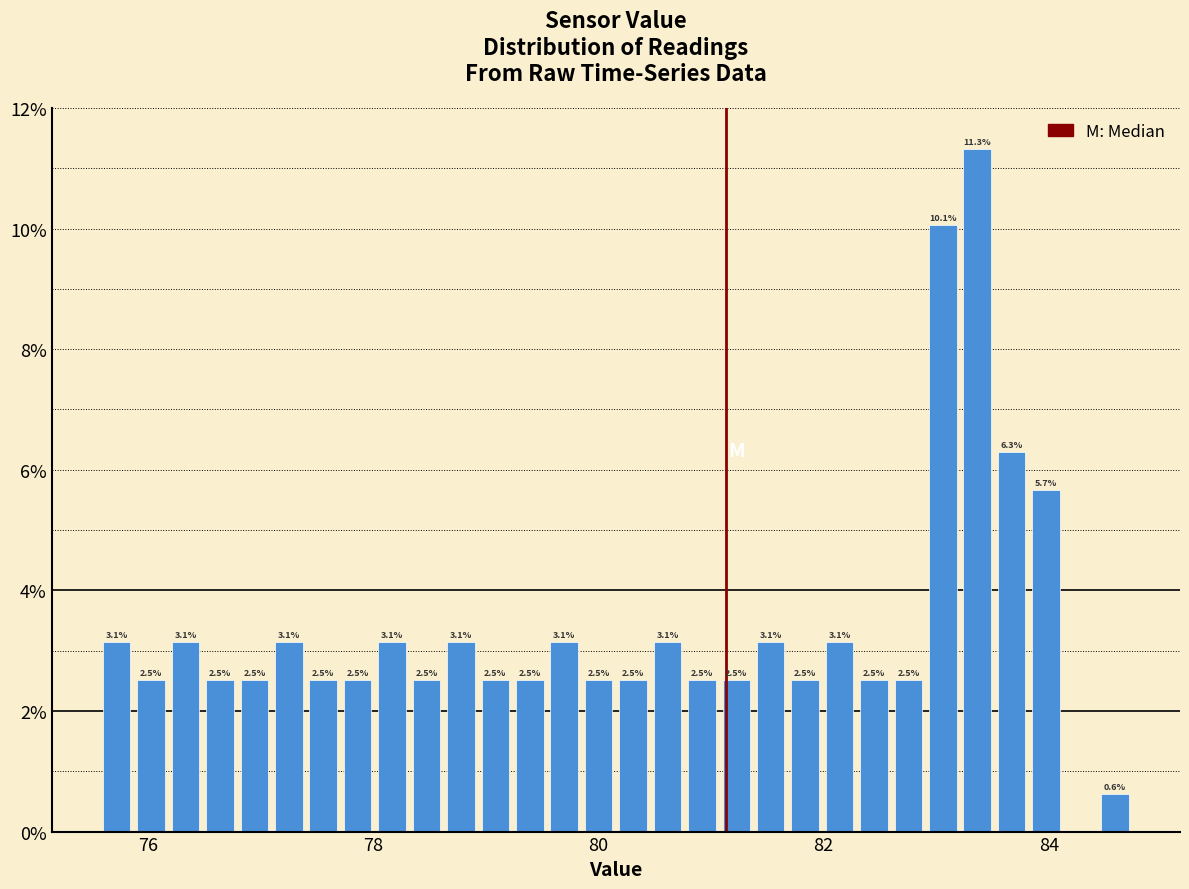

Read against the x-axis, roughly where is the centre of the tallest bar?

83.4